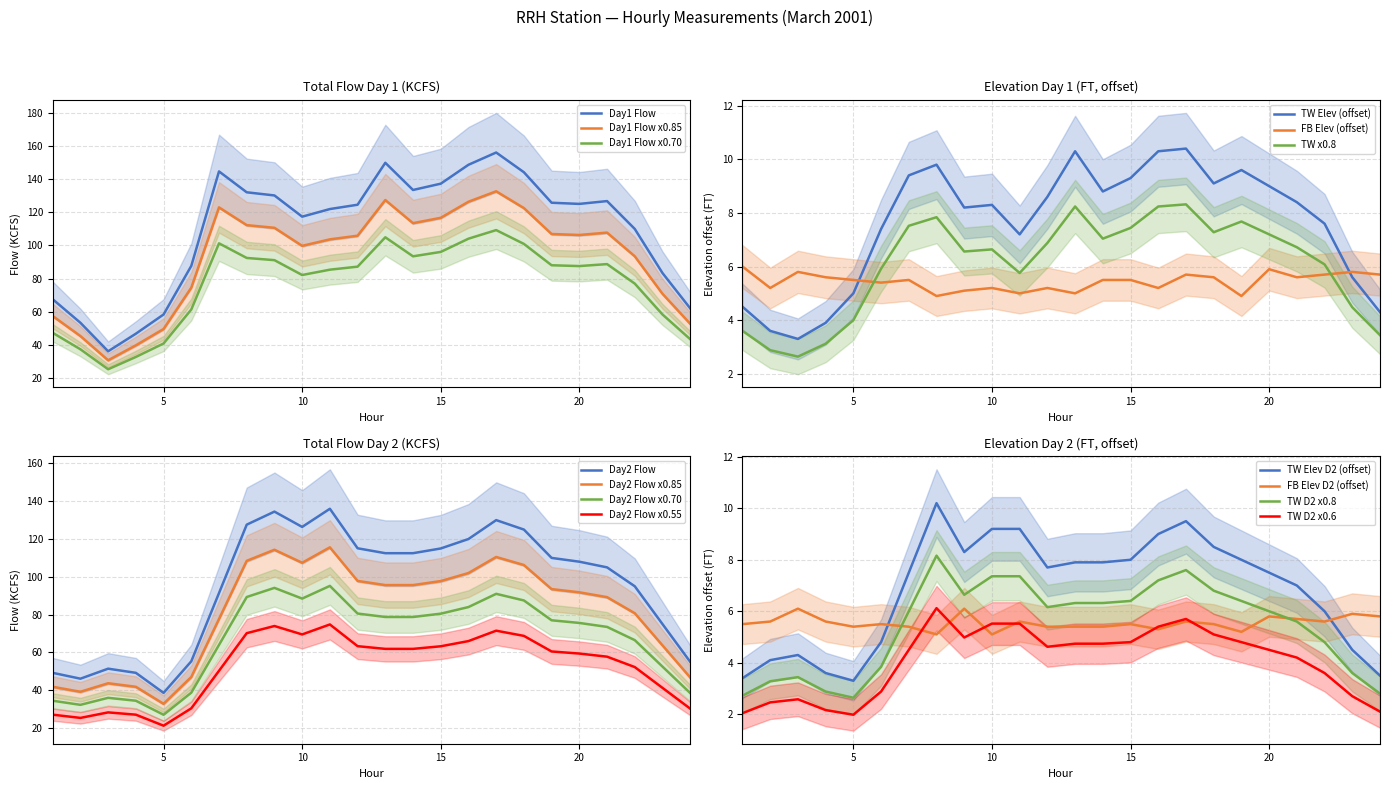

Where does the TOTAL FLOW (KCFS) series first go above 125?

7